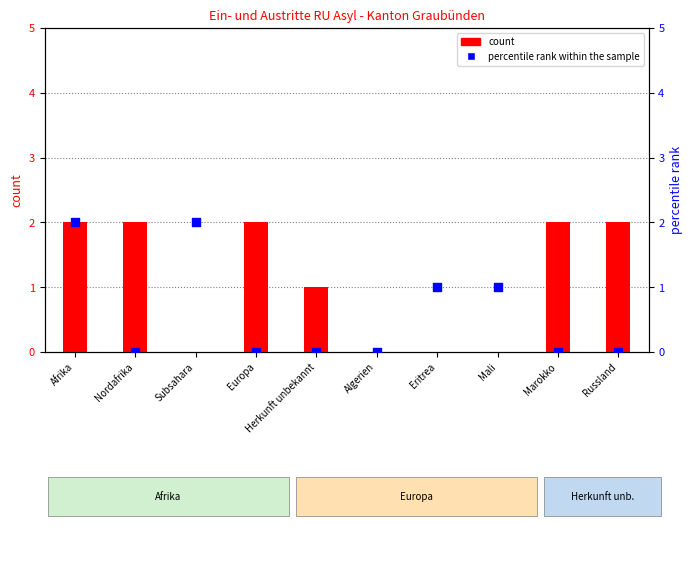

Which series has the widest spread of Y values?

count